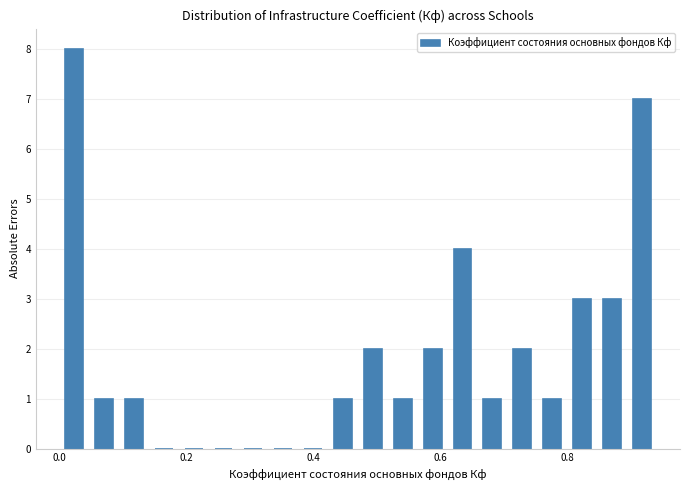

Read against the x-axis, roughly where is the centre of the tallest bar?

0.02